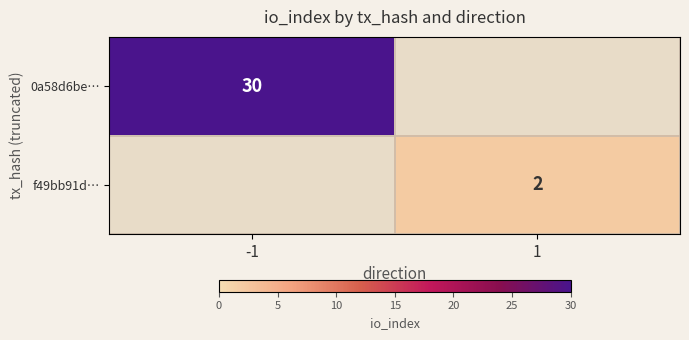

True or false: 0a58d6be… has a value of 30 at -1.

True